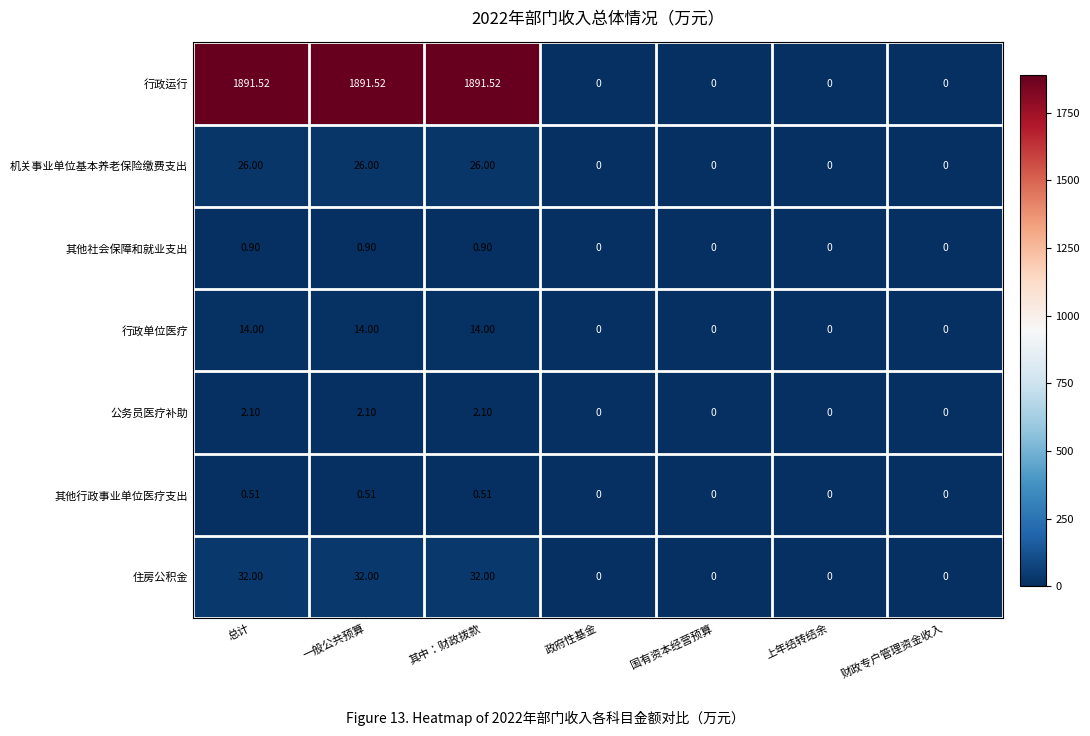

List the series in order of their peak value, highest first.

行政运行, 住房公积金, 机关事业单位基本养老保险缴费支出, 行政单位医疗, 公务员医疗补助, 其他社会保障和就业支出, 其他行政事业单位医疗支出